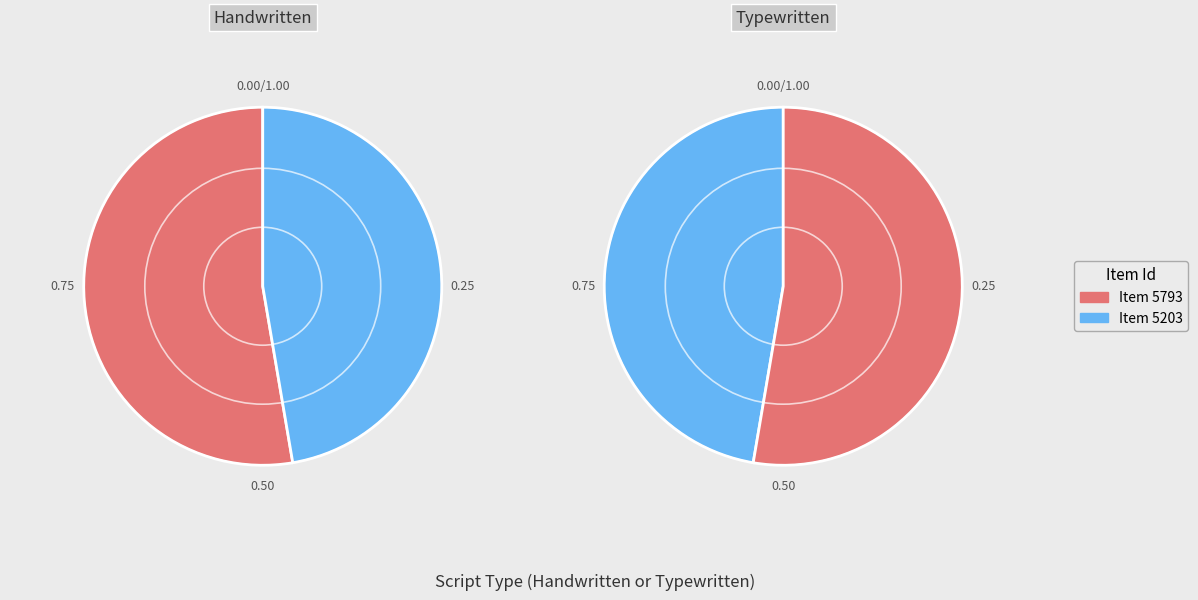

Count the number of slices in the pie.

2